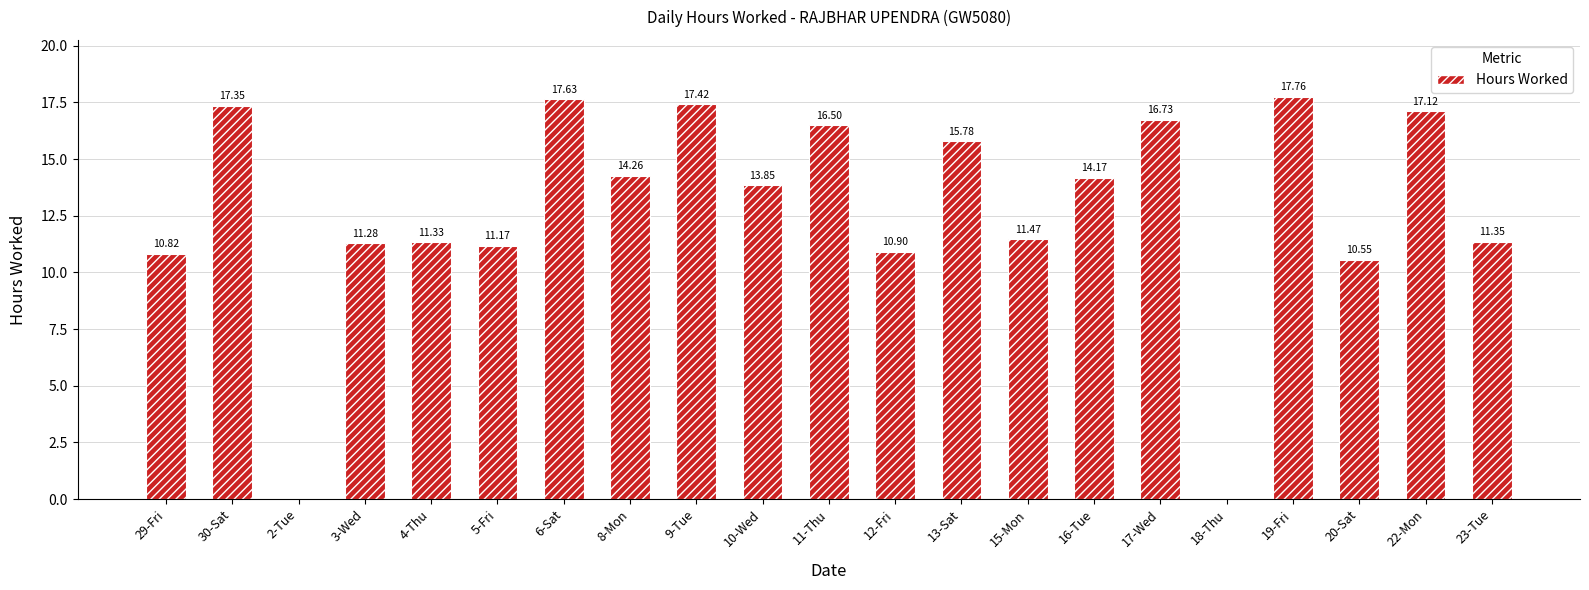

Does the chart contain stacked bars?

No